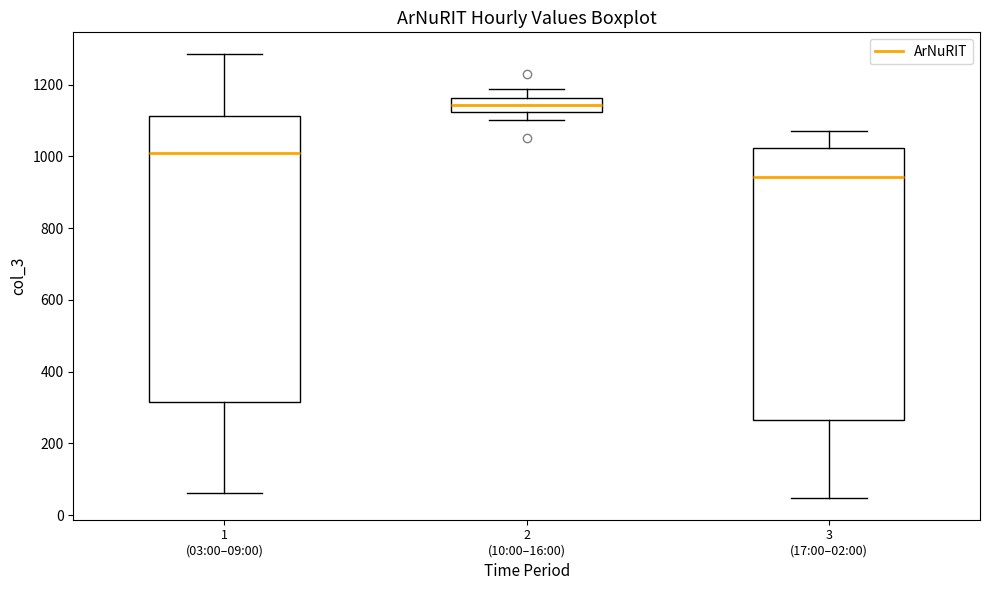

Which box is the tallest, from its lower edge to its upper edge?

1 (03:00–09:00)